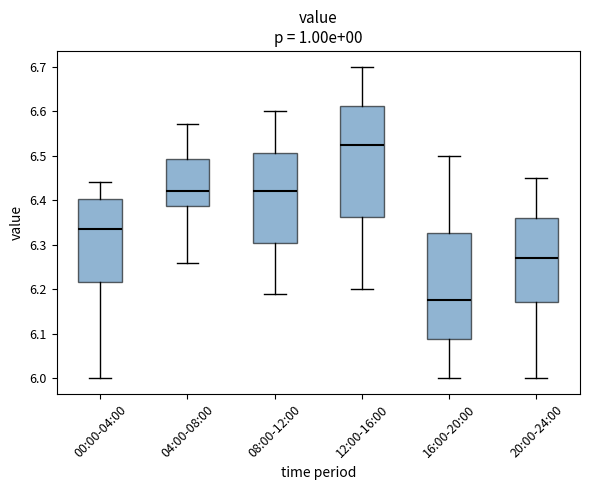

Which box's median line is the lowest?

16:00-20:00